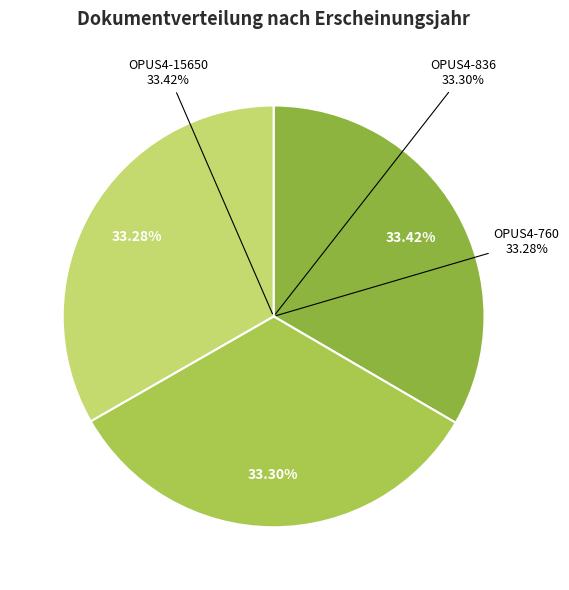

To the nearest percent, what is the combined percentage of OPUS4-836 and OPUS4-15650?

67%